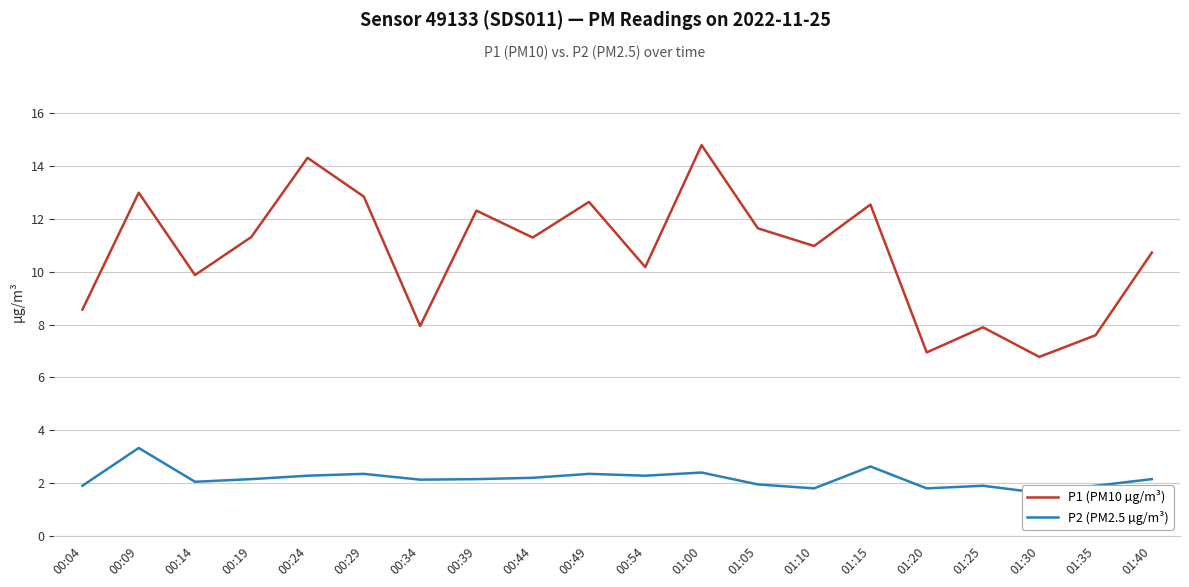

Is it true that P1 (PM10 µg/m³) equals 16.5 at 00:54?

False